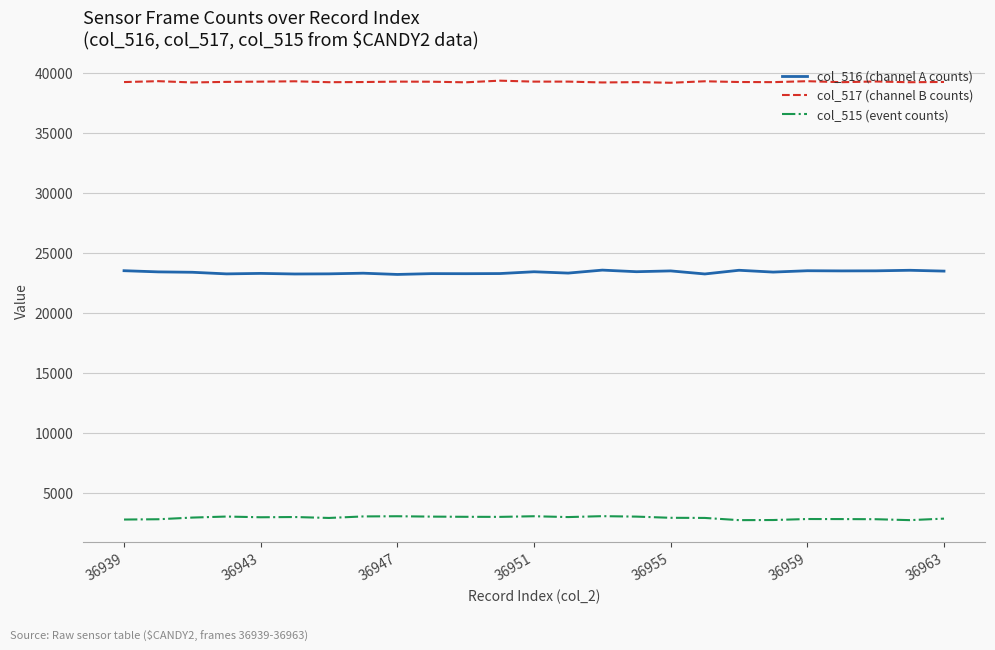

Rank the series by their maximum value, from lowest to highest.

col_515 (event counts), col_516 (channel A counts), col_517 (channel B counts)